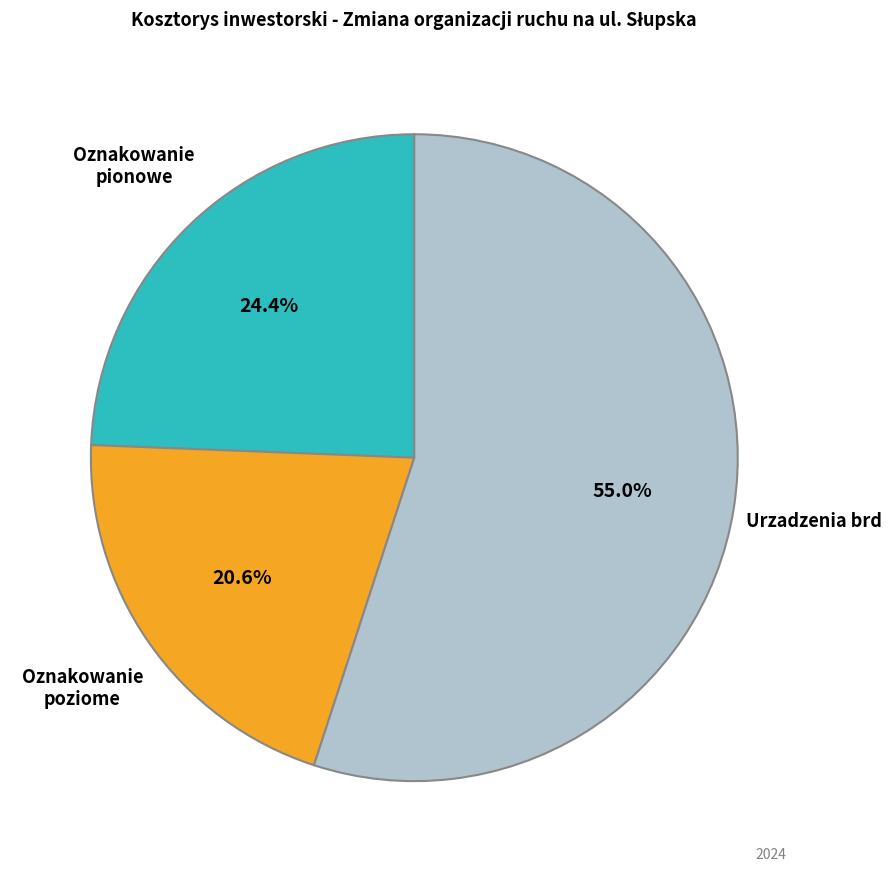

Does any single category account for the majority?

Yes